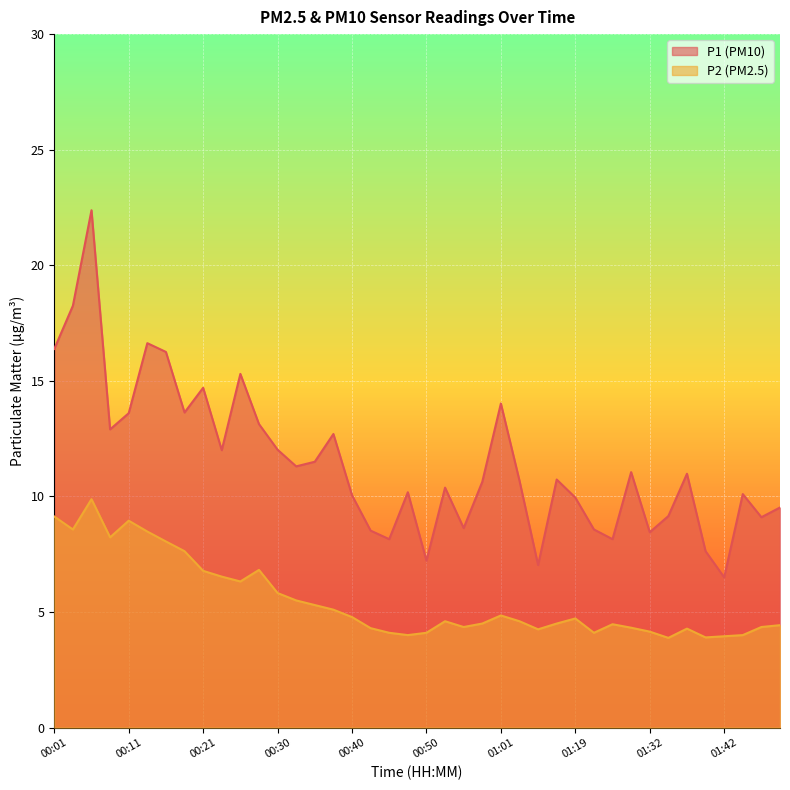

List the labels in order of P1 value, smallest first.

01:42, 01:14, 00:50, 01:40, 00:45, 01:27, 01:32, 00:43, 01:22, 00:55, 01:47, 01:35, 01:50, 01:19, 00:40, 01:45, 00:48, 00:53, 00:58, 01:12, 01:17, 01:37, 01:30, 00:33, 00:35, 00:23, 00:30, 00:38, 00:08, 00:28, 00:11, 00:18, 01:01, 00:21, 00:25, 00:16, 00:01, 00:13, 00:04, 00:06